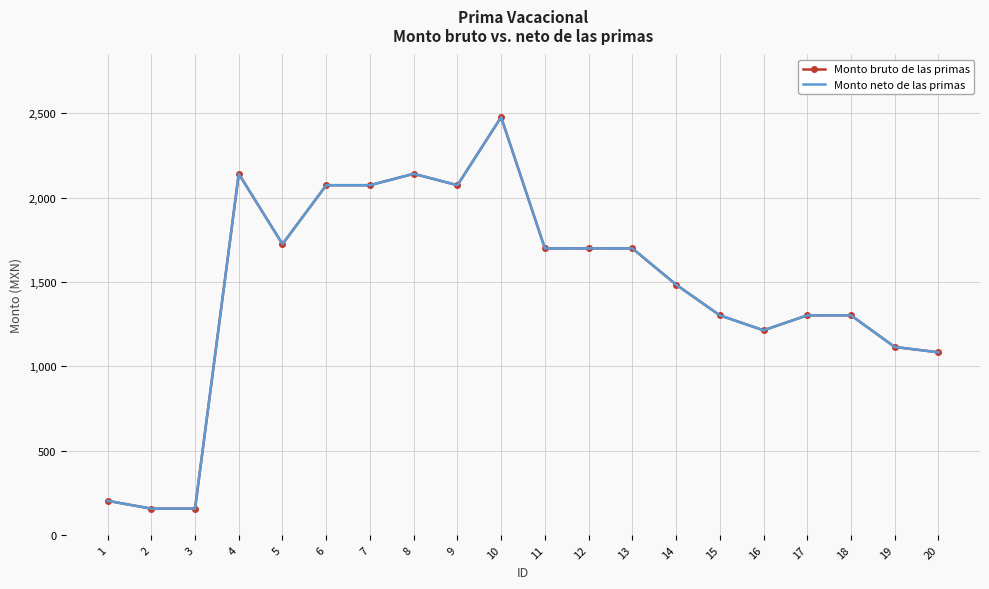

At which category does Monto bruto de las primas reach its first local peak?

4